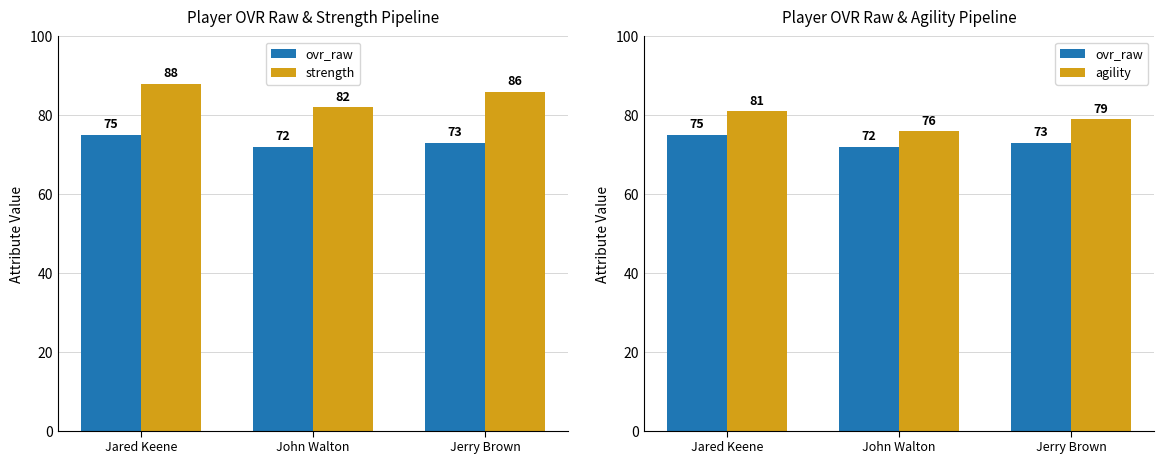

What is the maximum value shown in the chart?

88